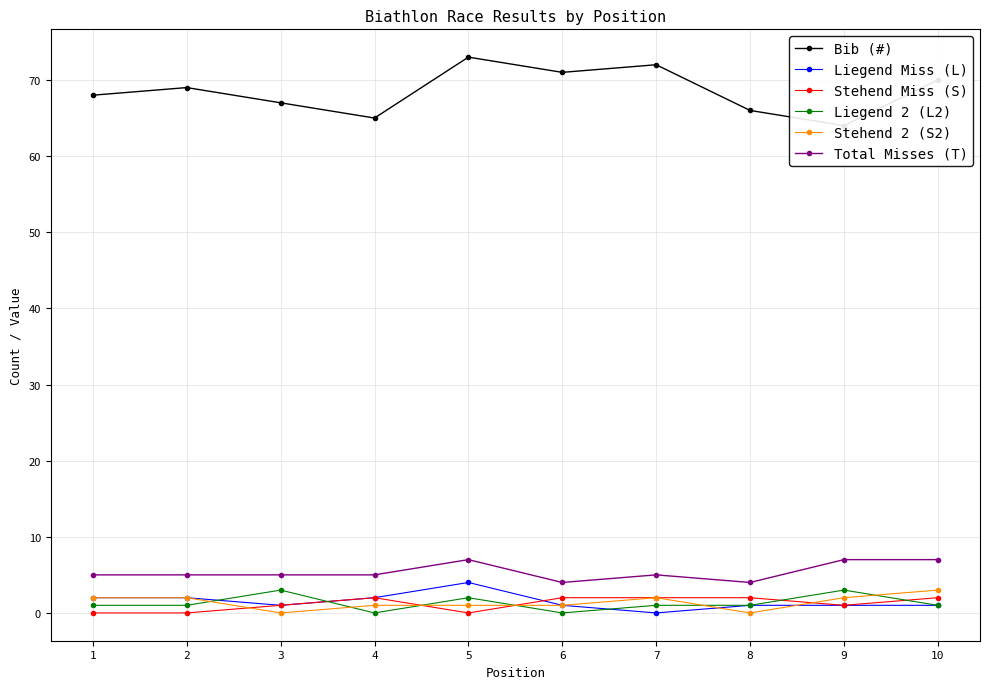

Where does the Liegend Miss (L) series first go above 1?

1